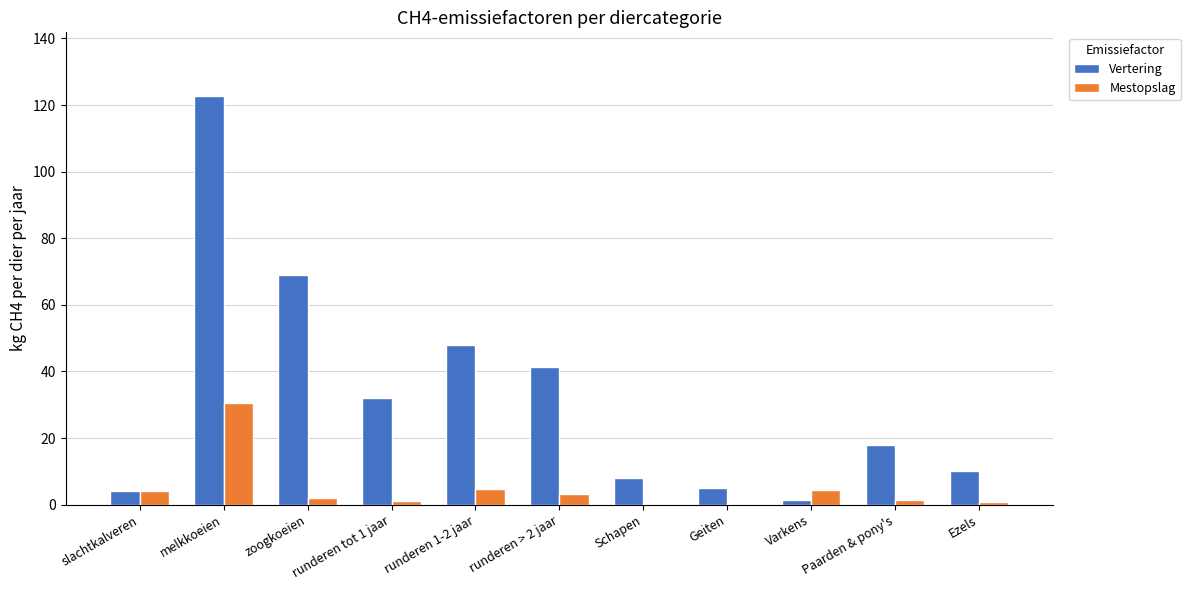

Which series changed the most between runderen tot 1 jaar and Ezels?

Vertering